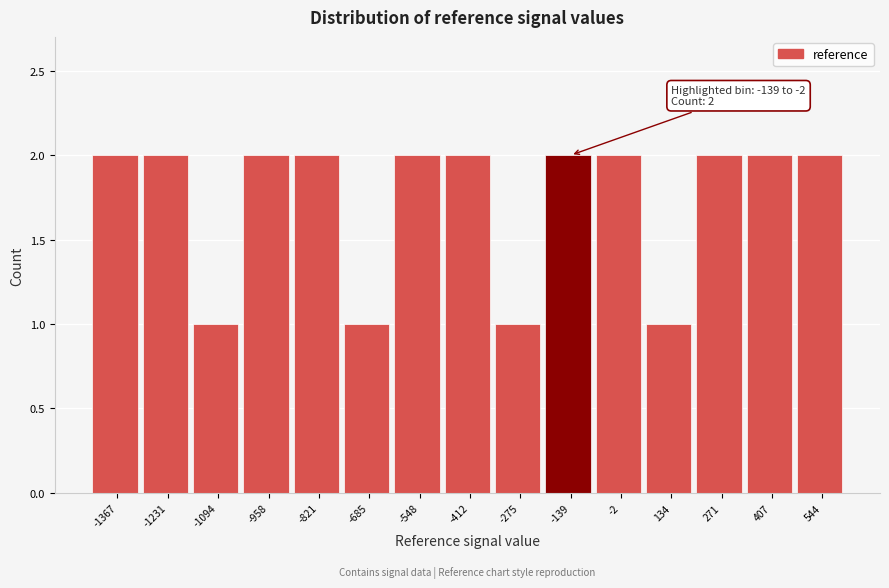

Reading left to right, extract all data points from this chart.

-1367=2	-1231=2	-1094=1	-958=2	-821=2	-685=1	-548=2	-412=2	-275=1	-139=2	-2=2	134=1	271=2	407=2	544=2